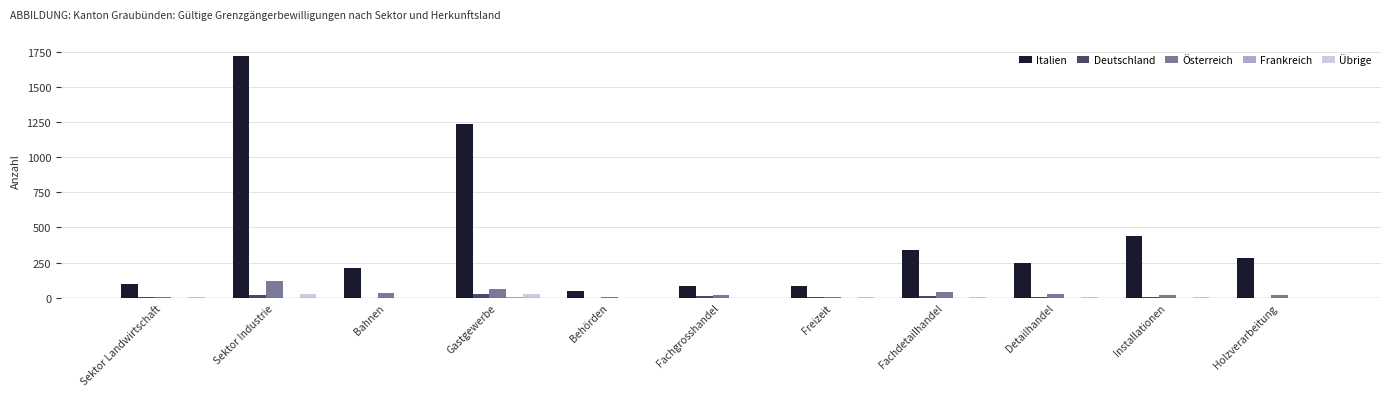

How many data points does each series have?

11